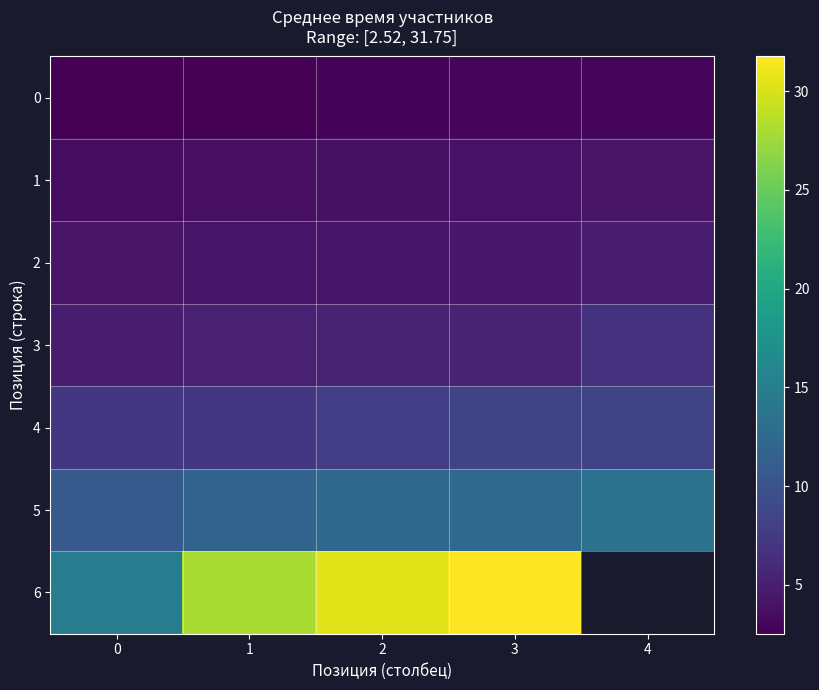

List the series in order of their peak value, lowest first.

0, 1, 2, 3, 4, 5, 6